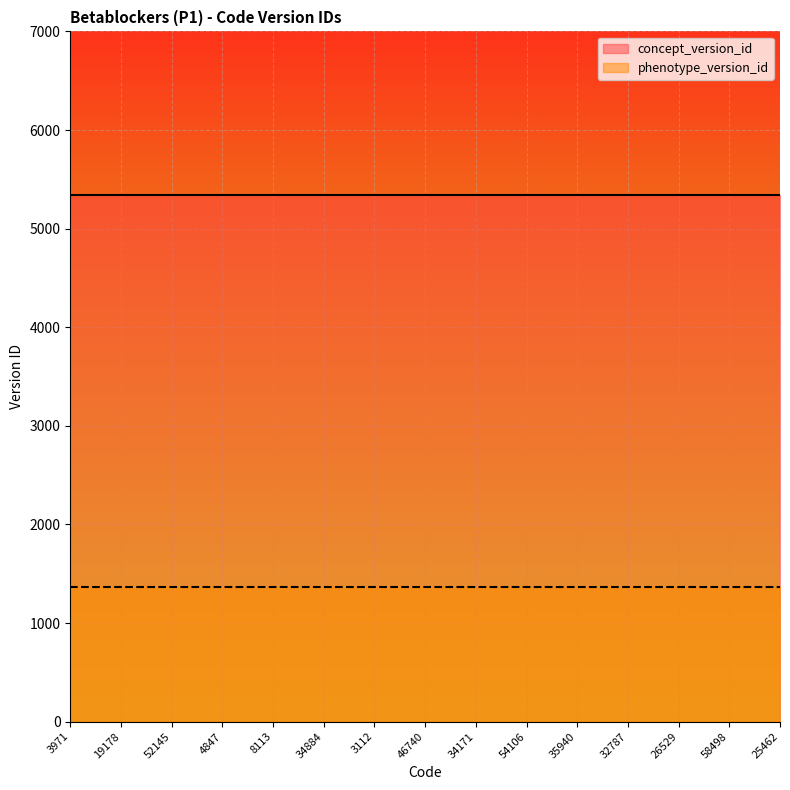

At which label does phenotype_version_id reach its minimum?

3971